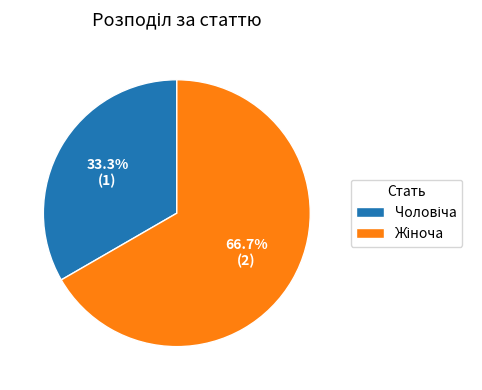

To the nearest percent, what is the average slice percentage?

50%